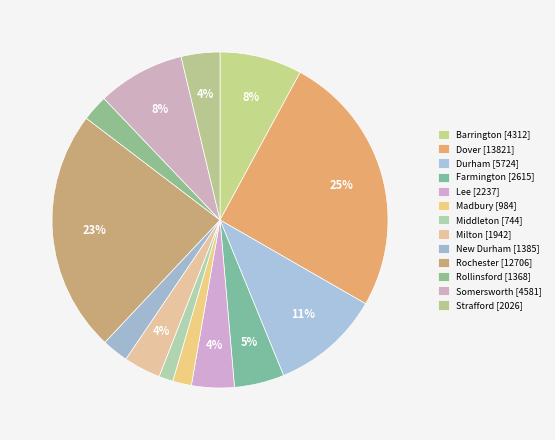

How many segments does this pie chart have?

13